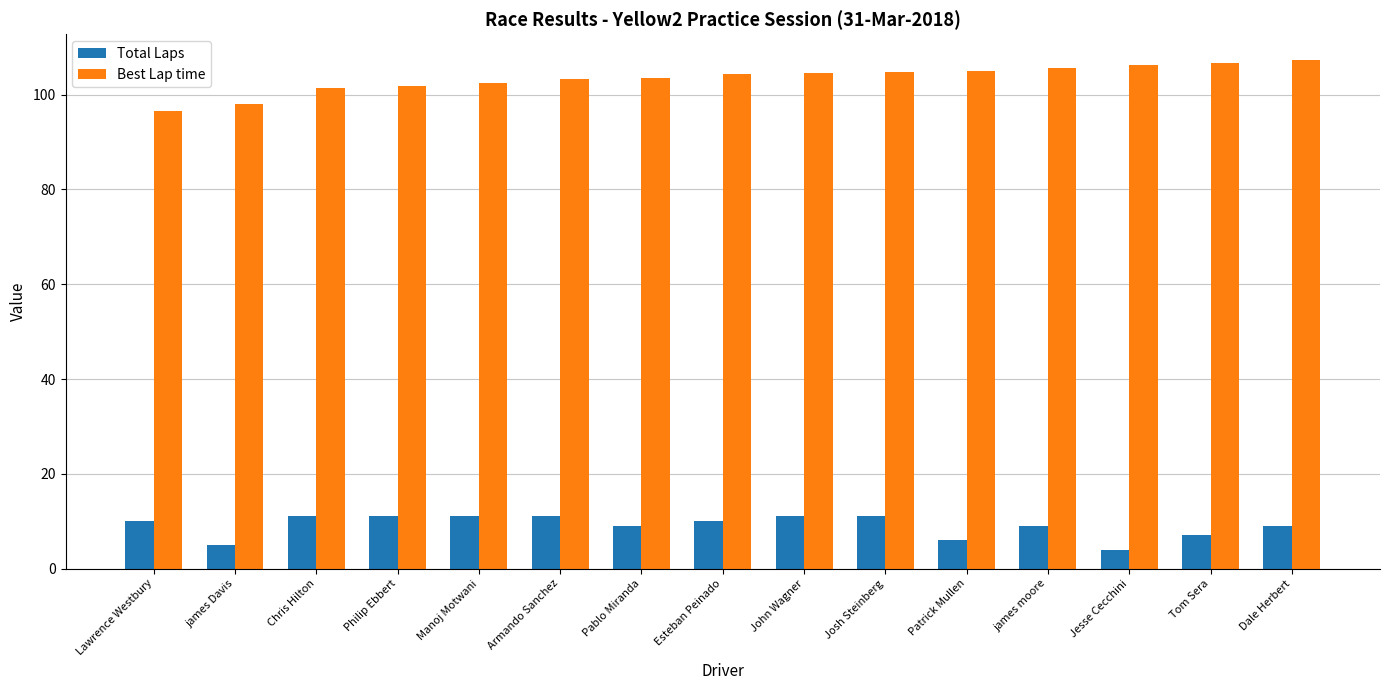

True or false: Total Laps has a value of 14.0 at james moore.

False